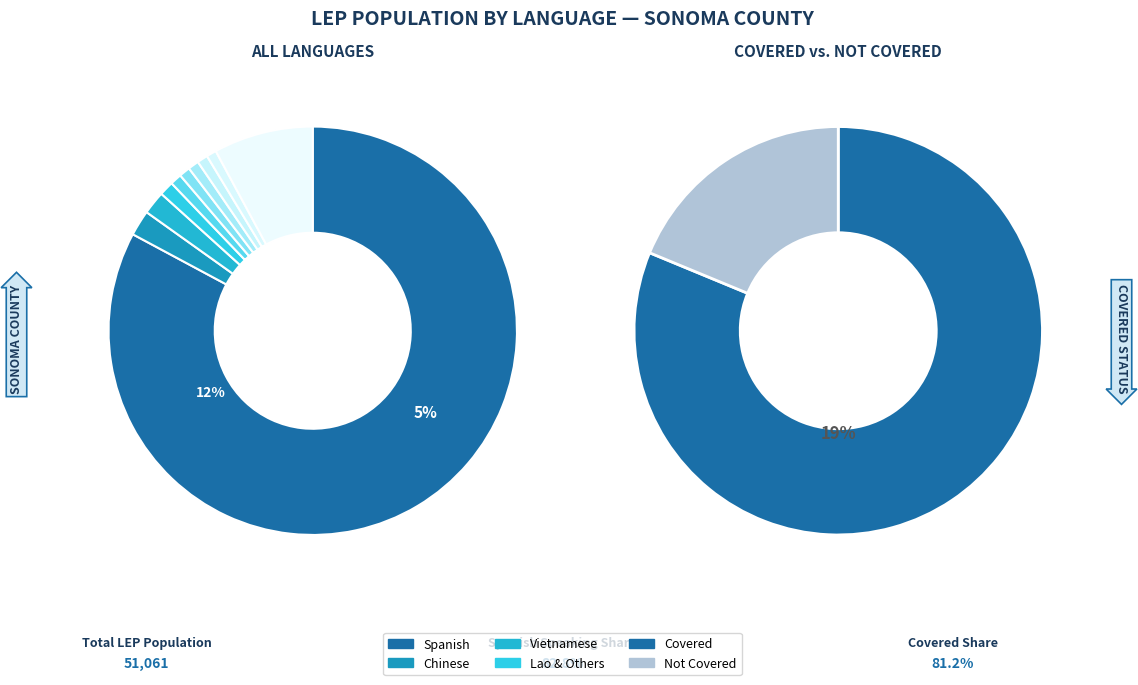

What is the majority slice?

Spanish